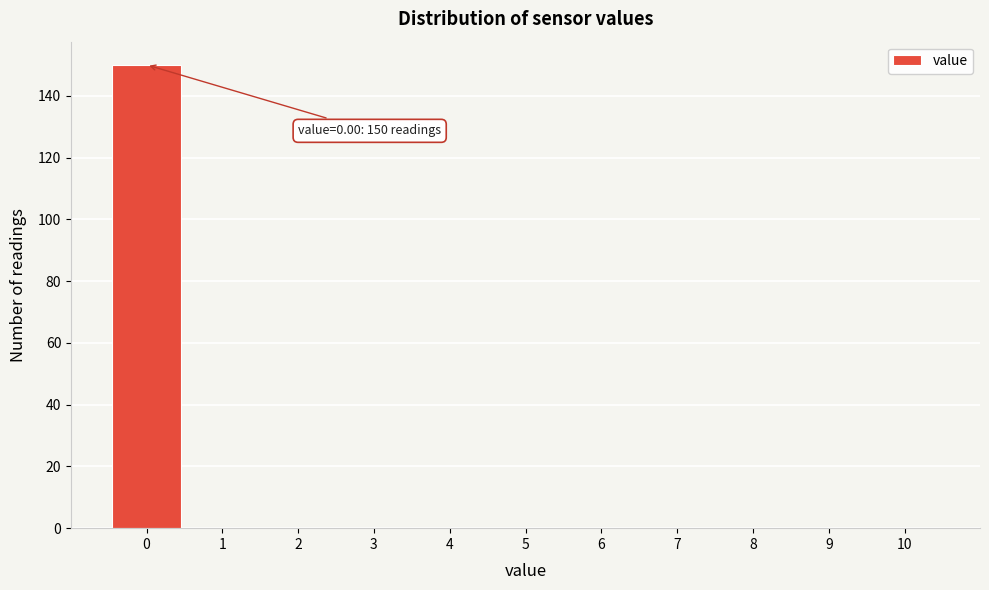

Over which range of the x-axis is the bar tallest?

-0.5 to 0.5